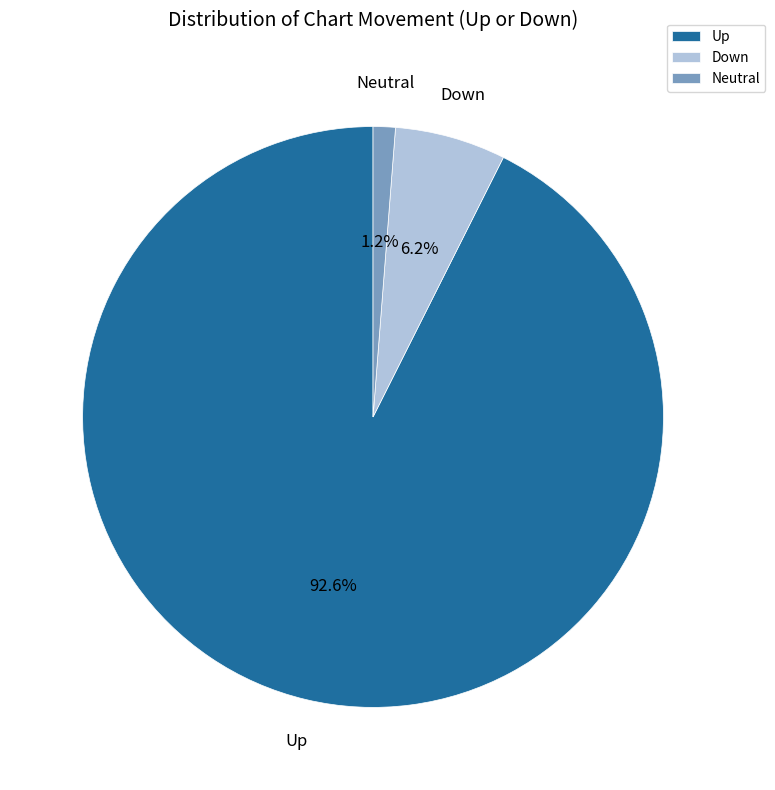

How much of the chart is everything except Neutral?

98.8%